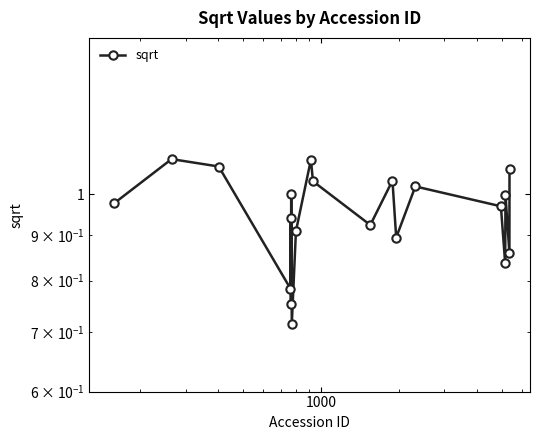

Reading left to right, transcribe all the data shown in this chart.

1.0	1.1	1.1	0.8	0.9	0.8	1.0	0.7	0.9	1.1	1.0	0.9	1.0	0.9	1.0	1.0	0.8	1.0	0.9	1.1